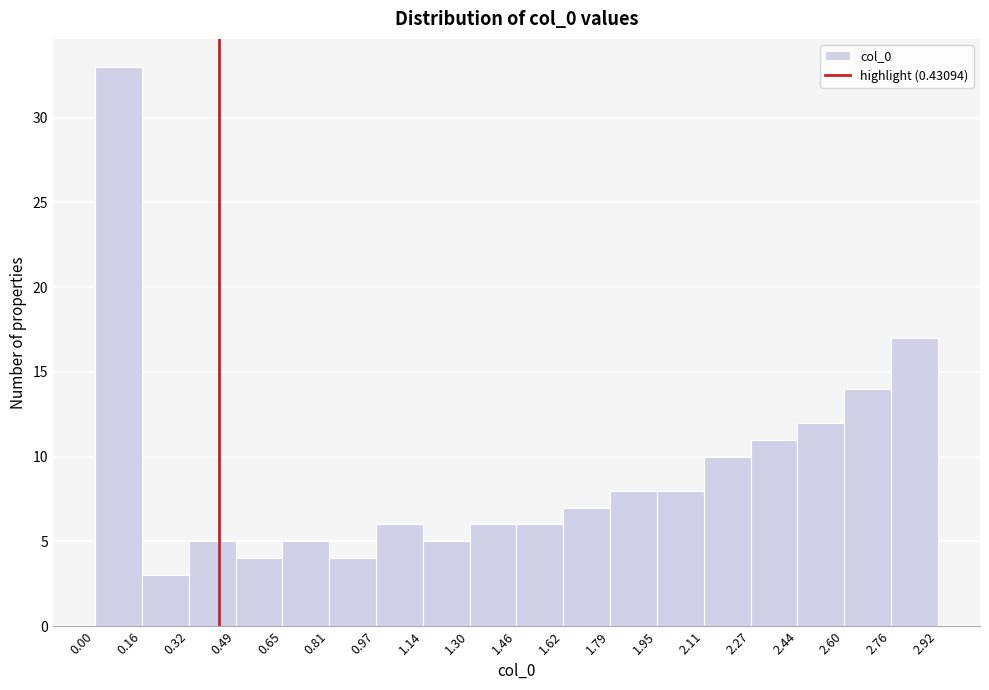

Reading left to right, list every bar in this chart as the range it spans on the x-axis followed by its height. The values are not printed on the chart, so give them approximately, as read against the axis.

0.00 to 0.16: 33
0.16 to 0.32: 3
0.32 to 0.49: 5
0.49 to 0.65: 4
0.65 to 0.81: 5
0.81 to 0.97: 4
0.97 to 1.14: 6
1.14 to 1.30: 5
1.30 to 1.46: 6
1.46 to 1.62: 6
1.62 to 1.79: 7
1.79 to 1.95: 8
1.95 to 2.11: 8
2.11 to 2.27: 10
2.27 to 2.44: 11
2.44 to 2.60: 12
2.60 to 2.76: 14
2.76 to 2.92: 17